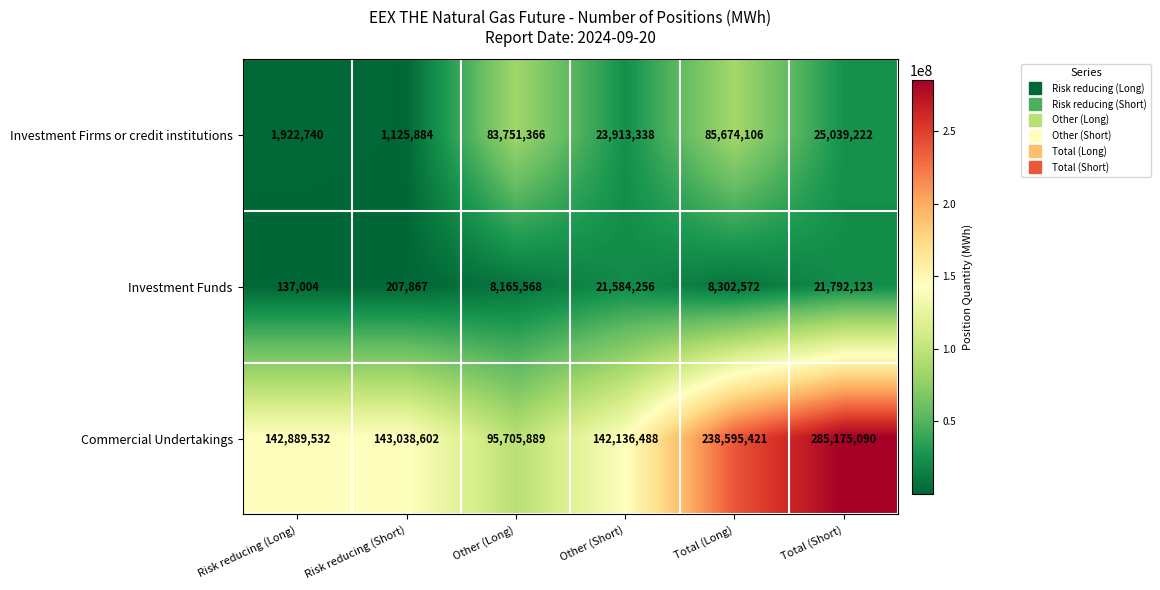

What is the minimum value shown in the chart?

137004